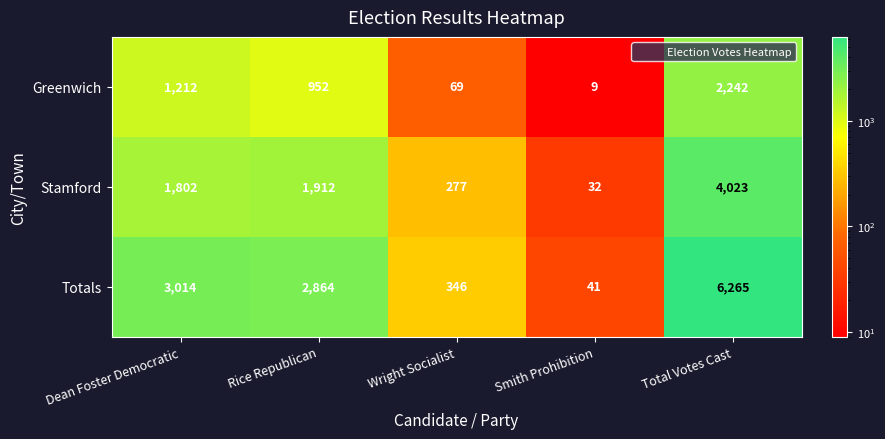

Reading left to right, transcribe all the data shown in this chart.

Greenwich: 1212	952	69	9	2242
Stamford: 1802	1912	277	32	4023
Totals: 3014	2864	346	41	6265